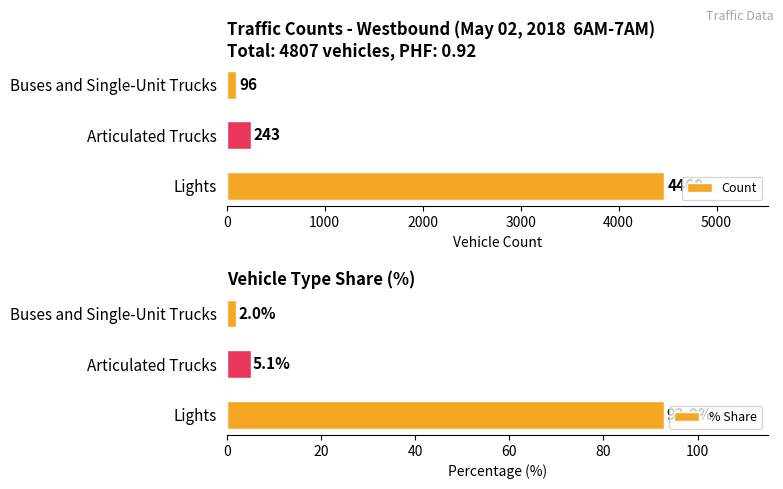

What is the sum of the % Share values at Articulated Trucks and Buses and Single-Unit Trucks?

7.1